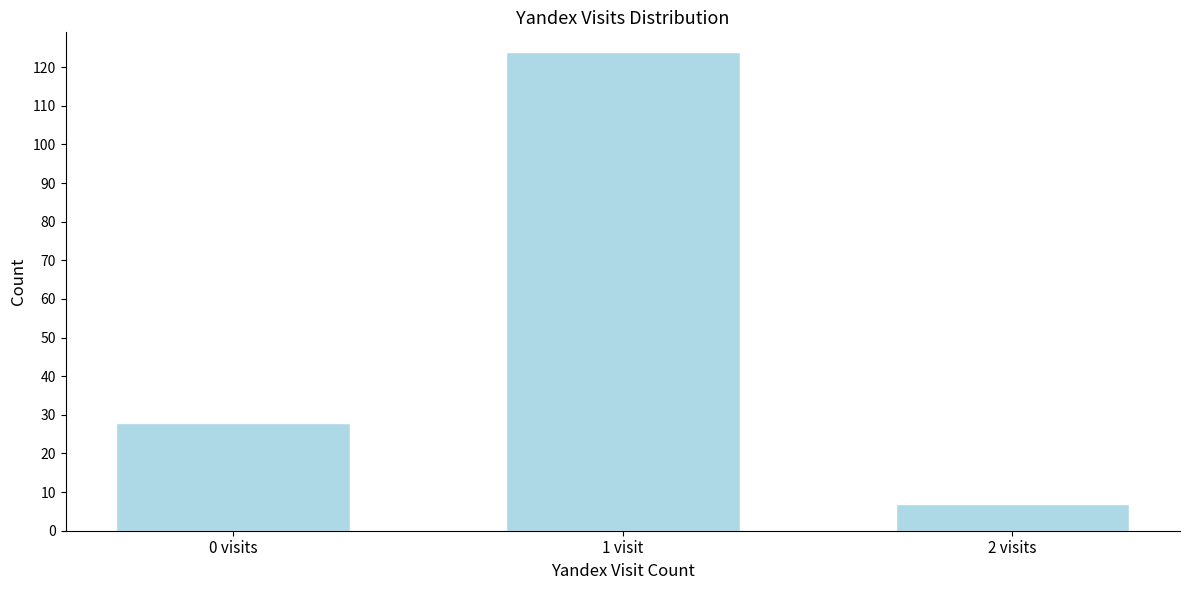

Reading right to left, what are all the values shown in this chart?

2 visits=7	1 visit=124	0 visits=28